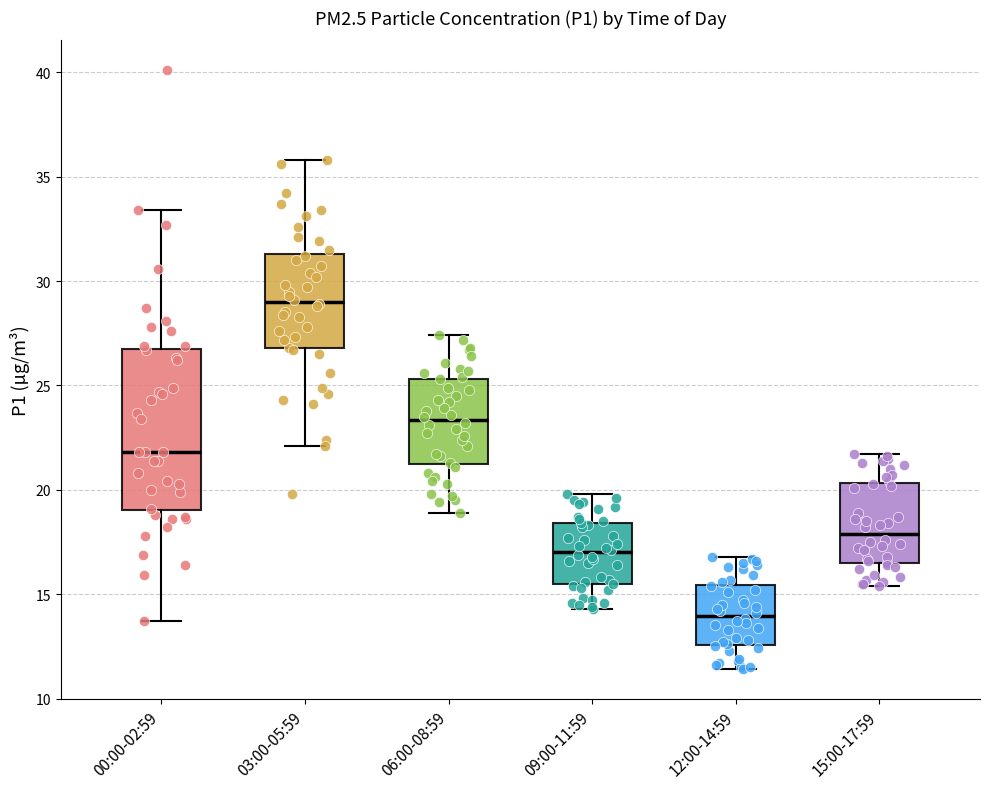

Reading left to right, transcribe this box plot: for each box, give where its median line is, the range the box spans, and where its two whiskers end, as read against the y-axis. The values are not printed on the chart, so give them approximately, as read against the axis.

00:00-02:59: median 22.0, box 19.0 to 27.0, whiskers 13.5 to 33.5
03:00-05:59: median 29.0, box 27.0 to 31.5, whiskers 22.0 to 36.0
06:00-08:59: median 23.5, box 21.5 to 25.5, whiskers 19.0 to 27.5
09:00-11:59: median 17.0, box 15.5 to 18.5, whiskers 14.5 to 20.0
12:00-14:59: median 14.0, box 12.5 to 15.5, whiskers 11.5 to 17.0
15:00-17:59: median 18.0, box 16.5 to 20.5, whiskers 15.5 to 21.5